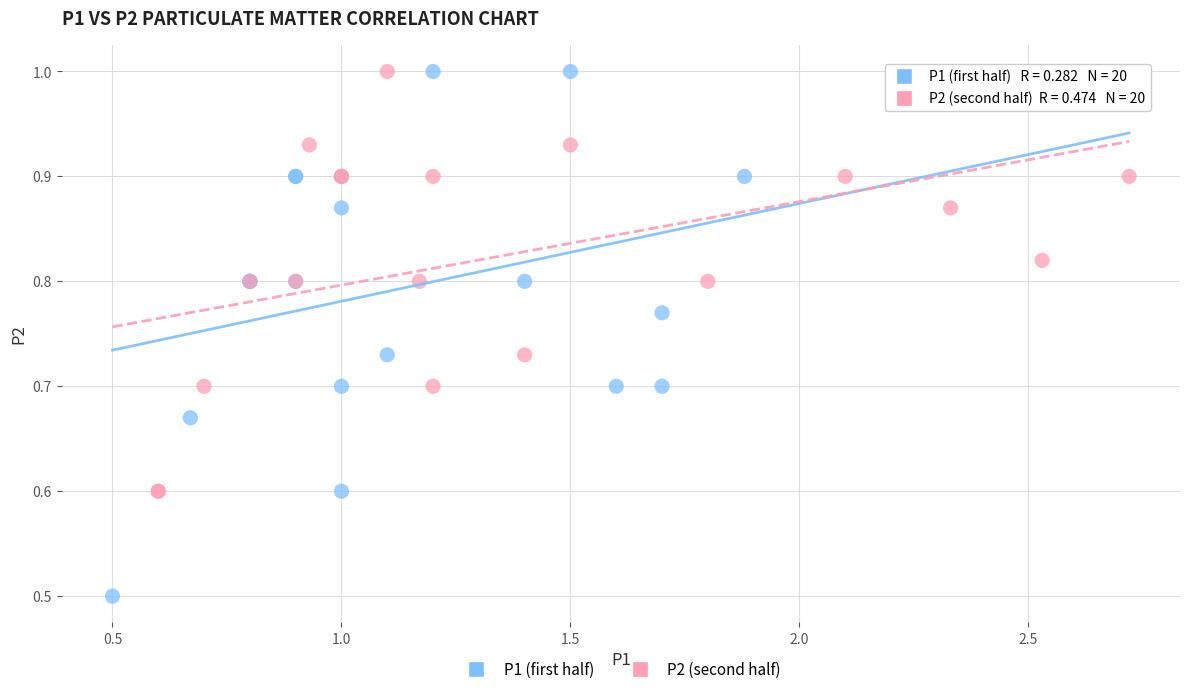

Which series has the largest Y range (max minus min)?

P1 (first half)